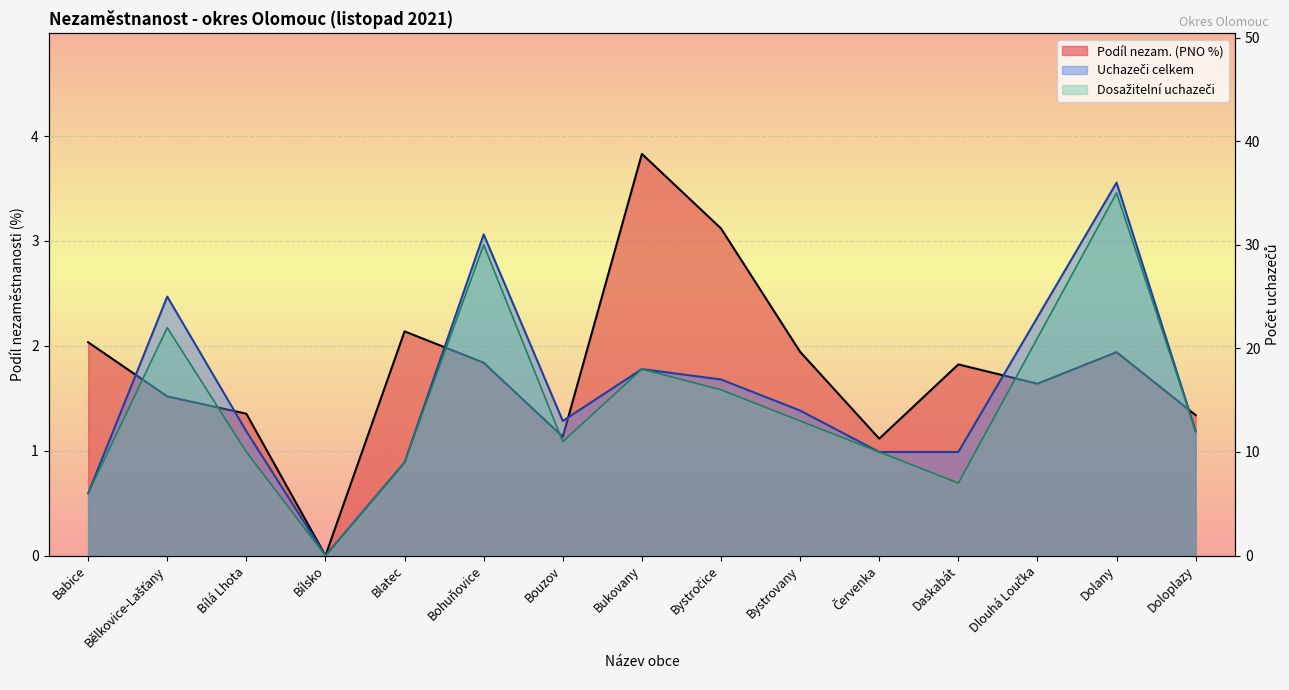

Reading left to right, what are all the values shown in this chart?

Podíl nezam. (PNO %): Babice=2.0	Bělkovice-Lašťany=1.5	Bílá Lhota=1.4	Bílsko=0.0	Blatec=2.1	Bohuňovice=1.8	Bouzov=1.1	Bukovany=3.8	Bystročice=3.1	Bystrovany=1.9	Červenka=1.1	Daskabát=1.8	Dlouhá Loučka=1.6	Dolany=1.9	Doloplazy=1.3
Uchazeči celkem: Babice=6.0	Bělkovice-Lašťany=25.0	Bílá Lhota=12.0	Bílsko=0.0	Blatec=9.0	Bohuňovice=31.0	Bouzov=13.0	Bukovany=18.0	Bystročice=17.0	Bystrovany=14.0	Červenka=10.0	Daskabát=10.0	Dlouhá Loučka=23.0	Dolany=36.0	Doloplazy=12.0
Dosažitelní uchazeči: Babice=6.0	Bělkovice-Lašťany=22.0	Bílá Lhota=10.0	Bílsko=0.0	Blatec=9.0	Bohuňovice=30.0	Bouzov=11.0	Bukovany=18.0	Bystročice=16.0	Bystrovany=13.0	Červenka=10.0	Daskabát=7.0	Dlouhá Loučka=21.0	Dolany=35.0	Doloplazy=12.0